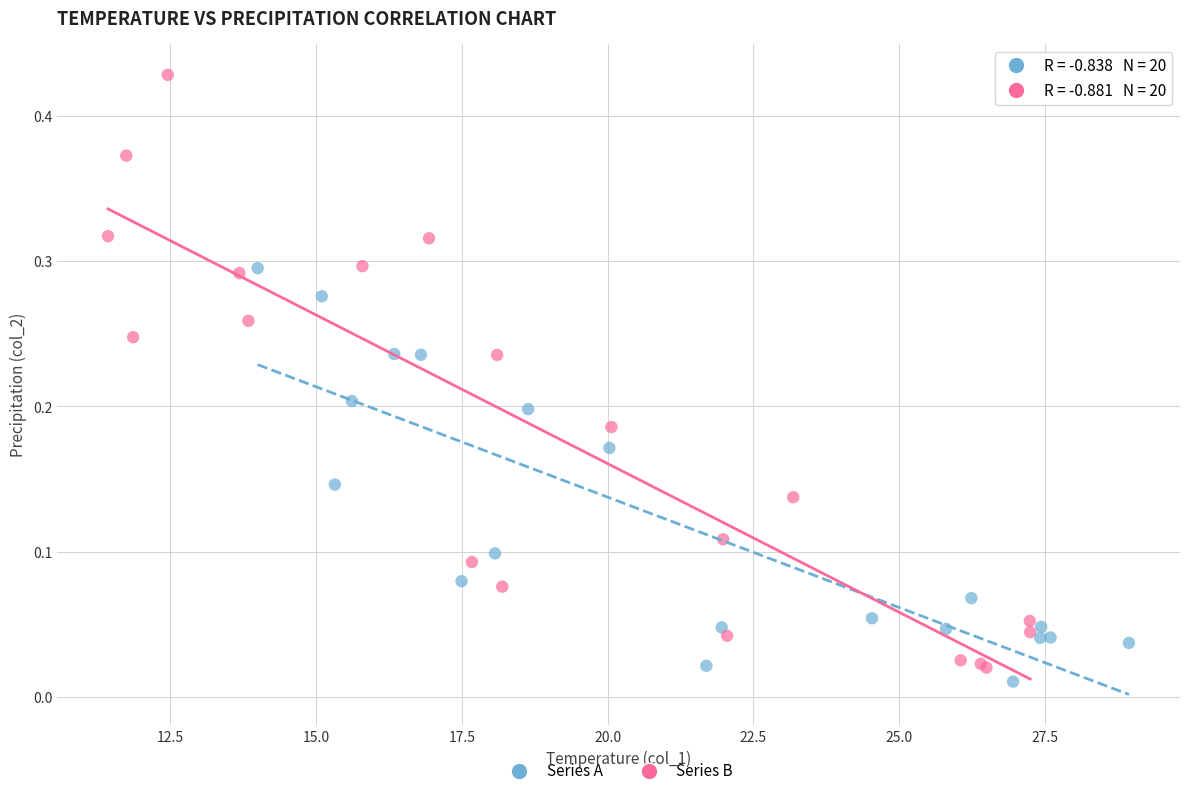

Which series contains the highest Y value?

Series B